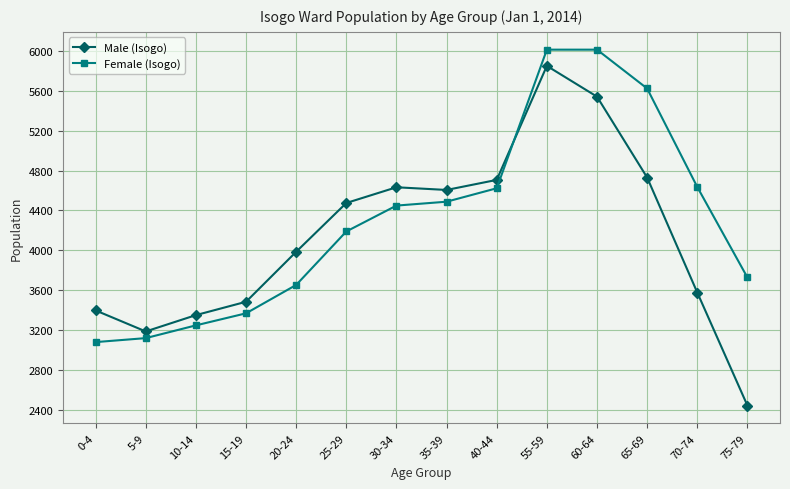

What is the approximate value of Female (Isogo) at 60-64?

6014